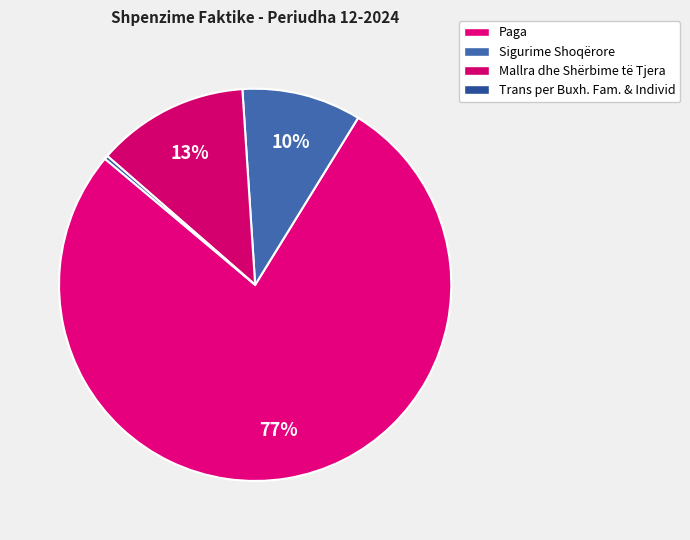

To the nearest percent, what percentage of the pie is Mallra dhe Shërbime të Tjera?

13%